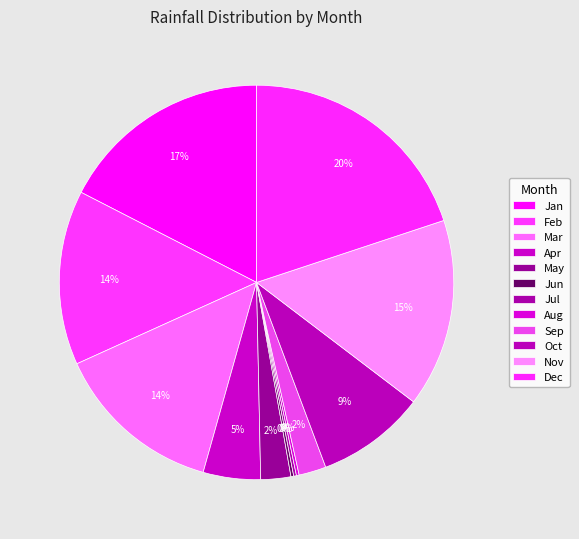

Which slice is the smallest?

Jun